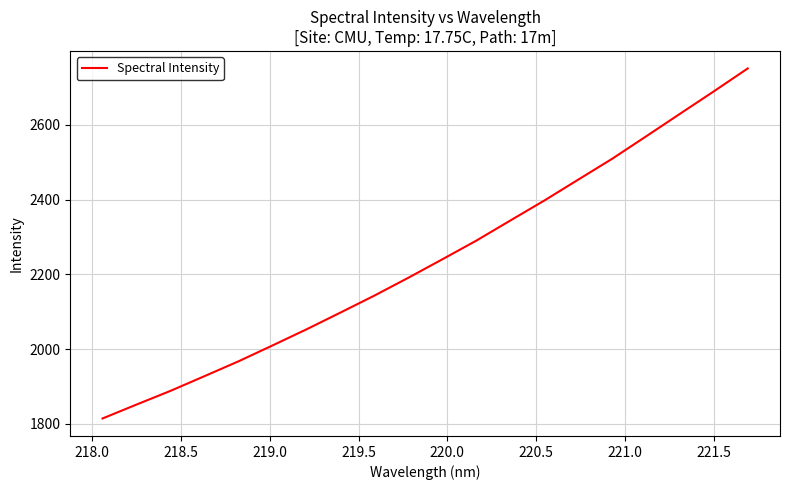

What is the difference between the maximum and minimum values?

936.1